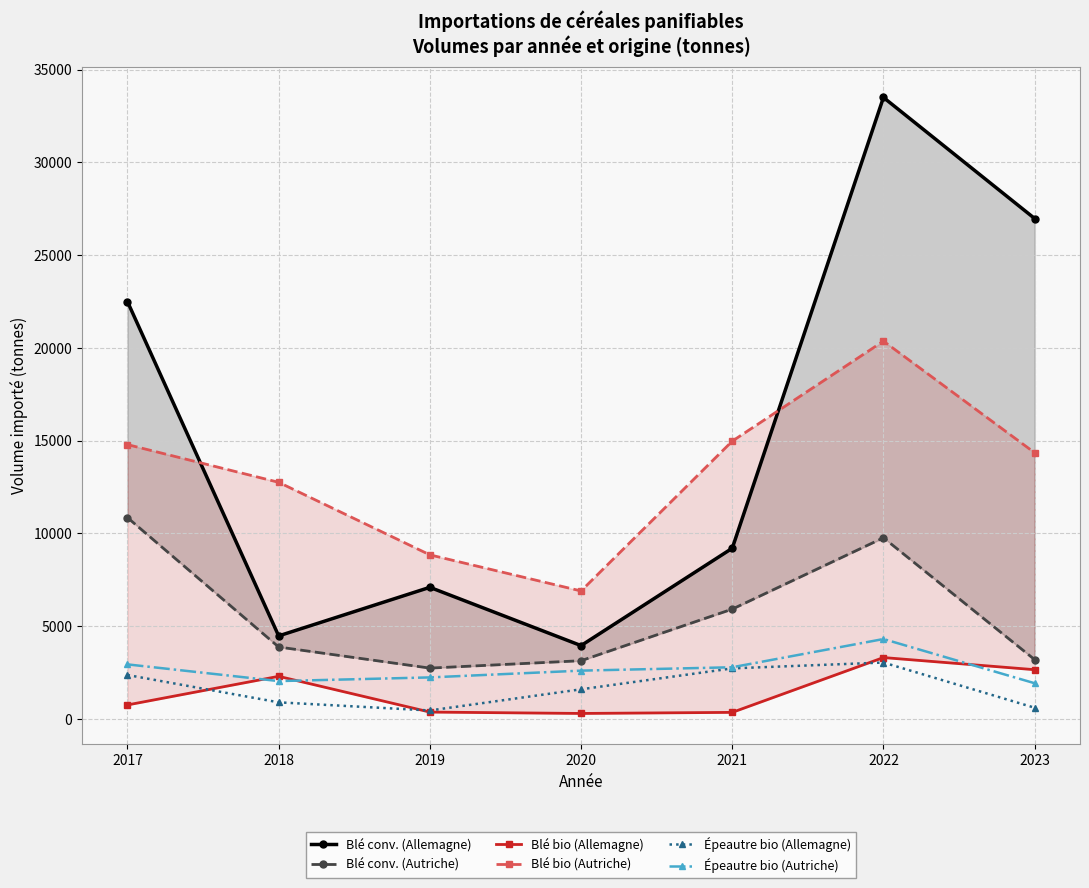

What is the smallest value displayed?

303